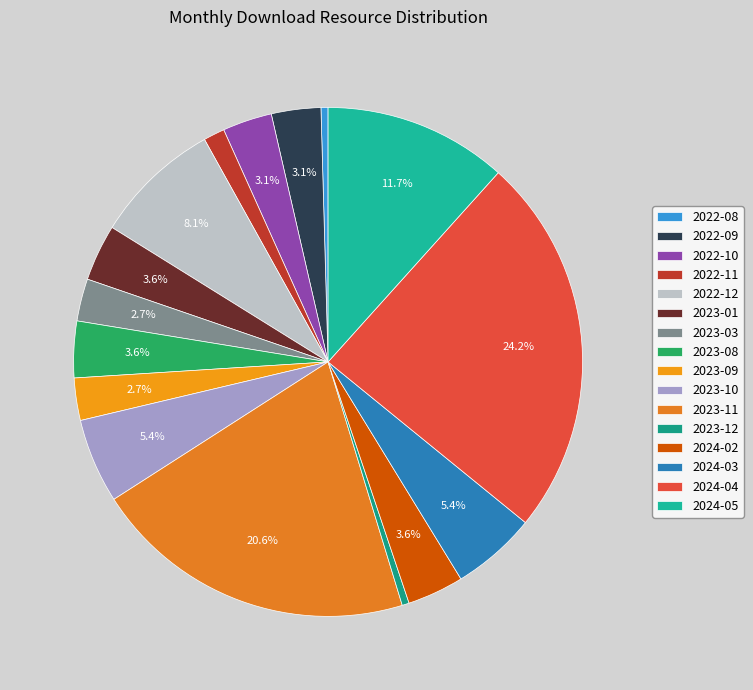

Does 2023-12 account for over 50% of the chart?

No